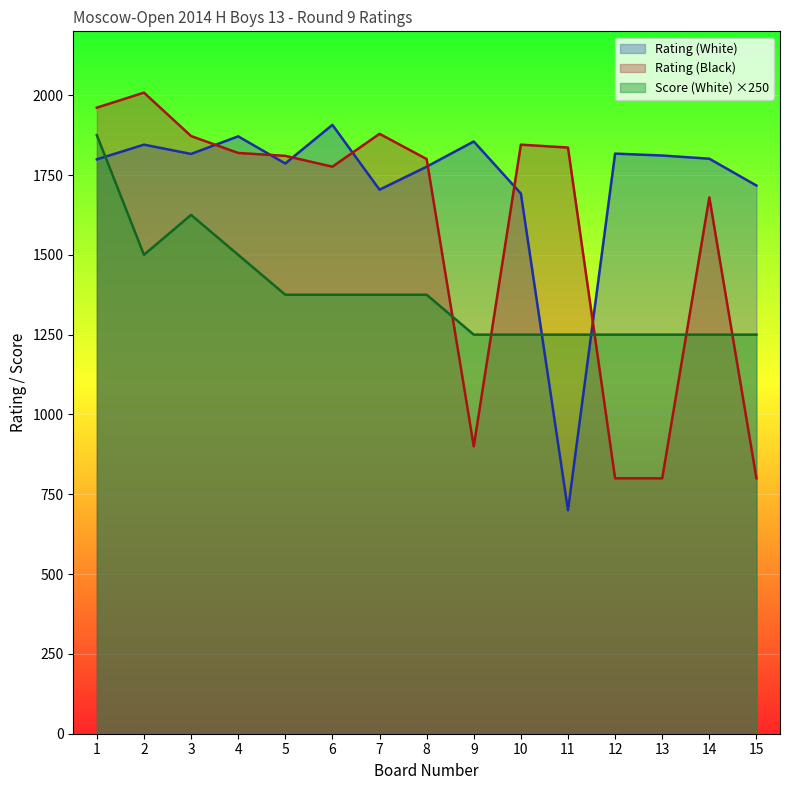

What is the value of the Rating (White) point at the 11th from the left?

700